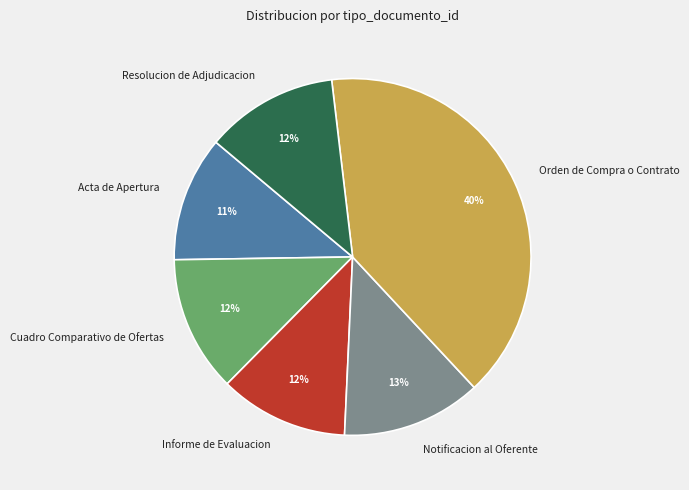

Is Resolucion de Adjudicacion the majority of the pie?

No